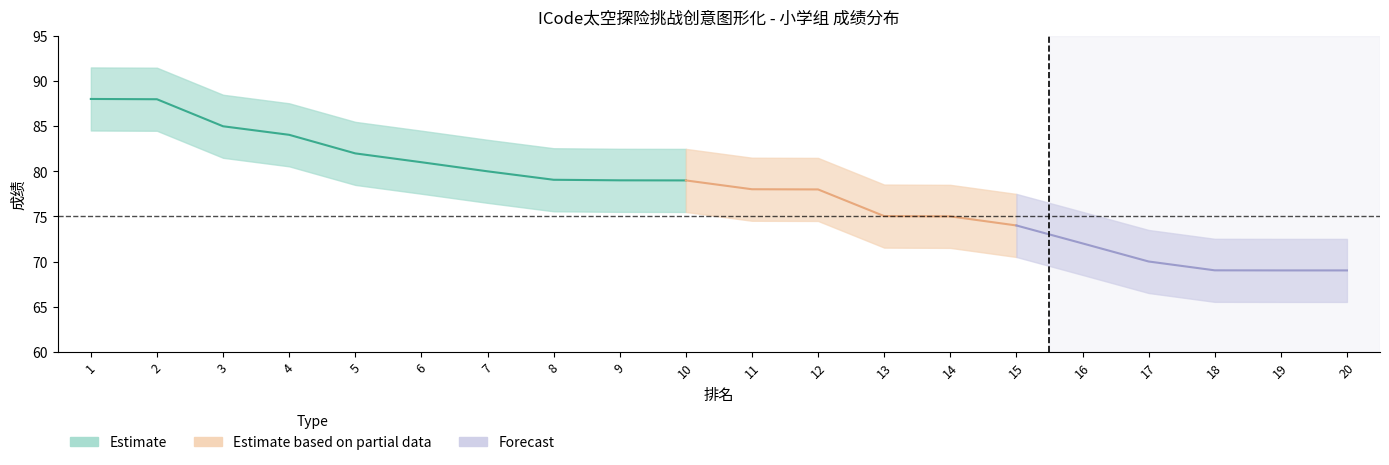

What is the sum of all 排名 values?

210.0